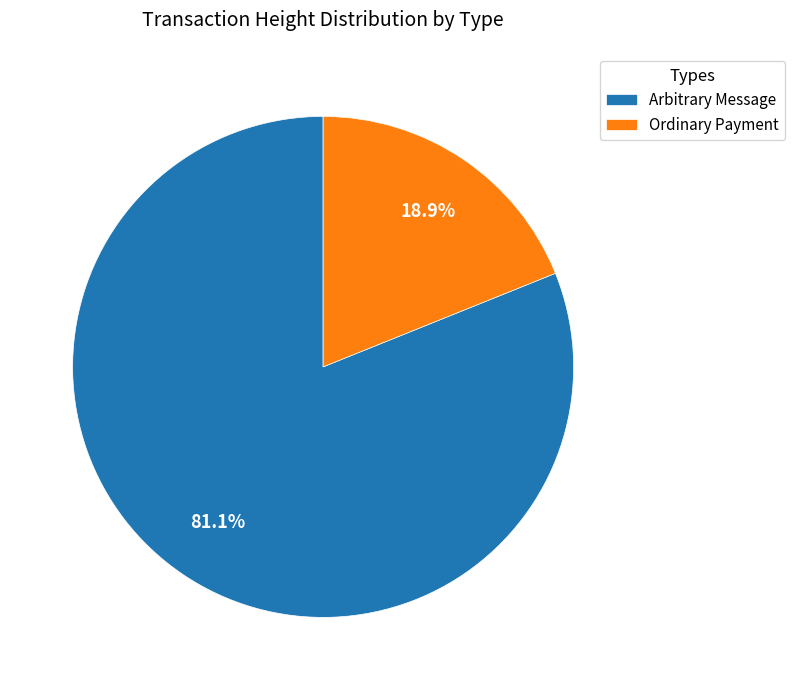

Rank the categories by value from lowest to highest.

Ordinary Payment, Arbitrary Message